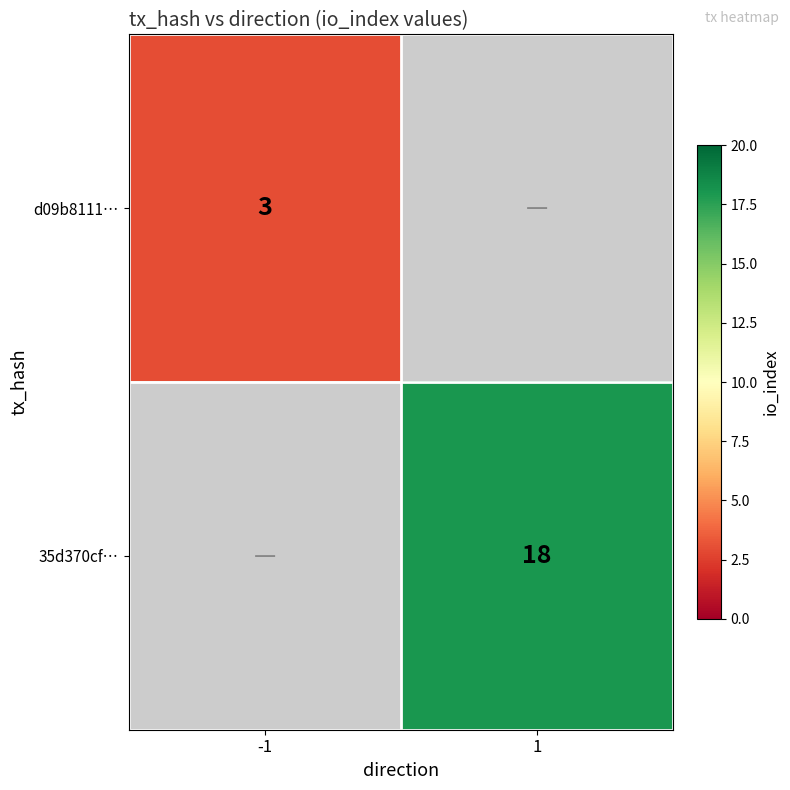

The value of 35d370cf… at 1 is 18. True or false?

True